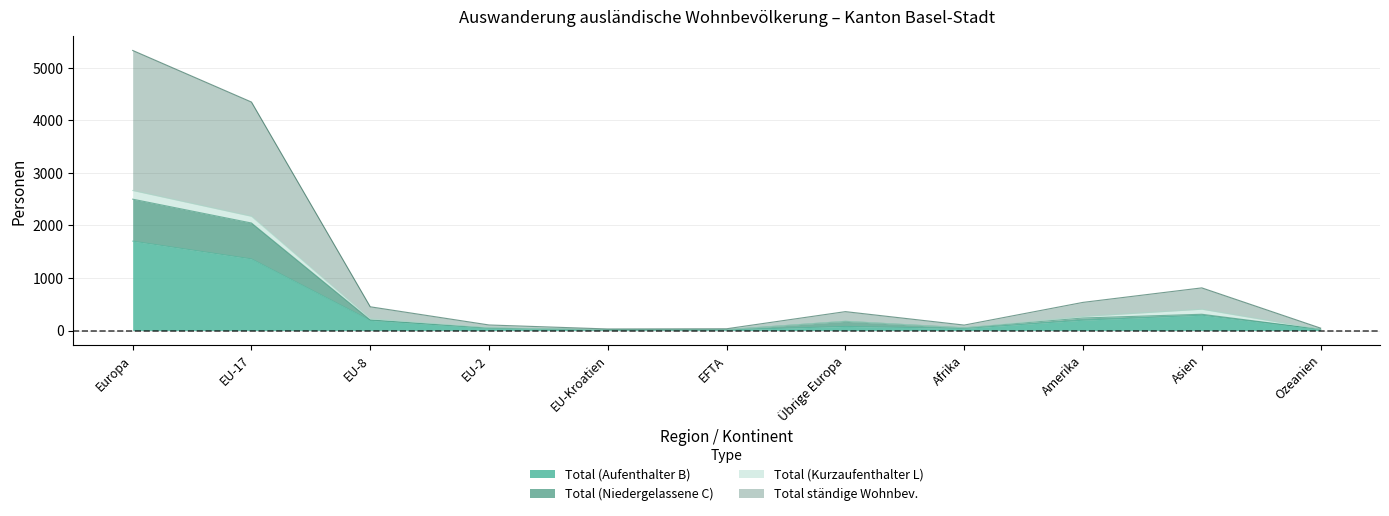

At which label does Total (Aufenthalter B) reach its peak?

Europa